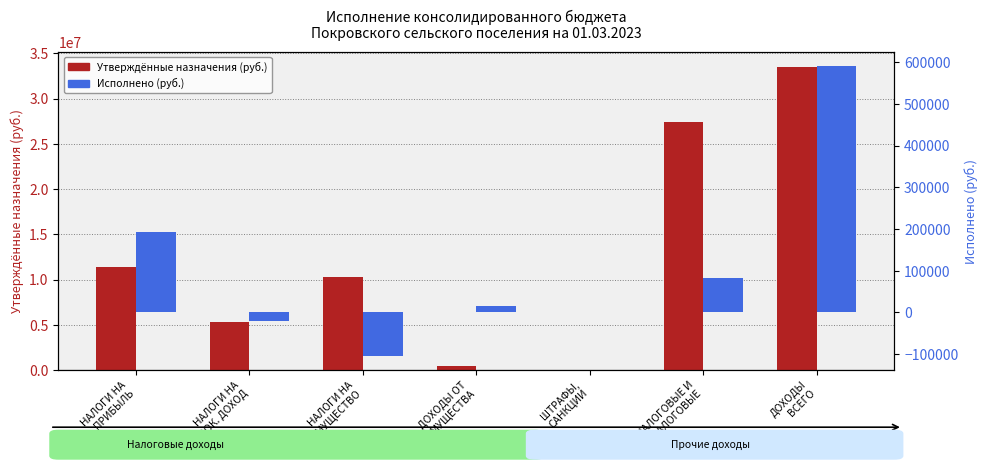

Rank the series at НАЛОГИ НА
СОВОК. ДОХОД from highest to lowest value.

Утверждённые назначения (руб.), Исполнено (руб.)